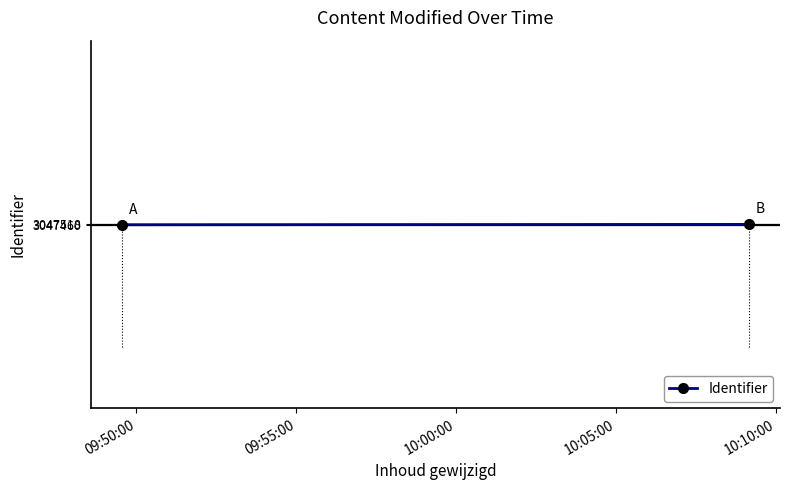

What is the difference between the maximum and minimum values?

58